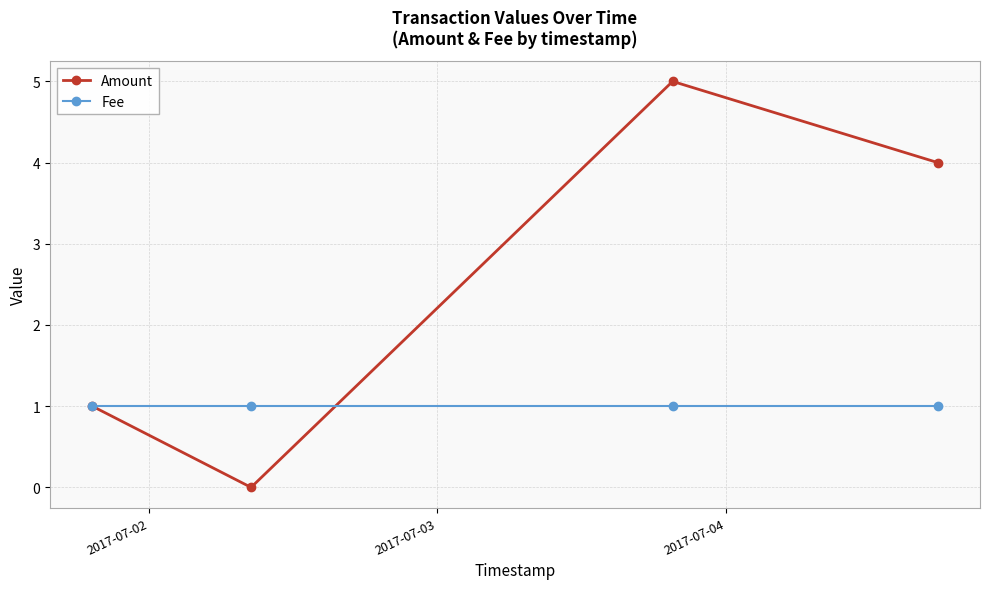

Which series has the largest total across all categories?

Amount